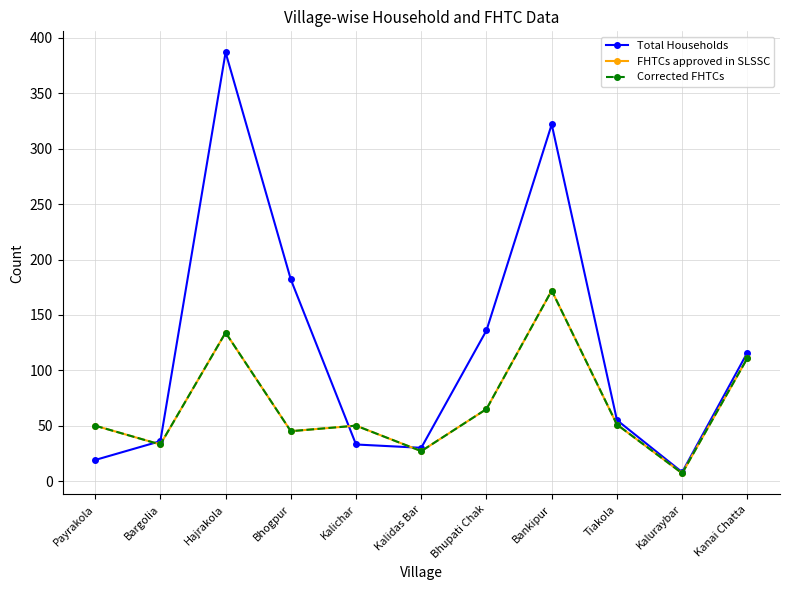

Which has a higher value, Payrakola or Tiakola?

Tiakola